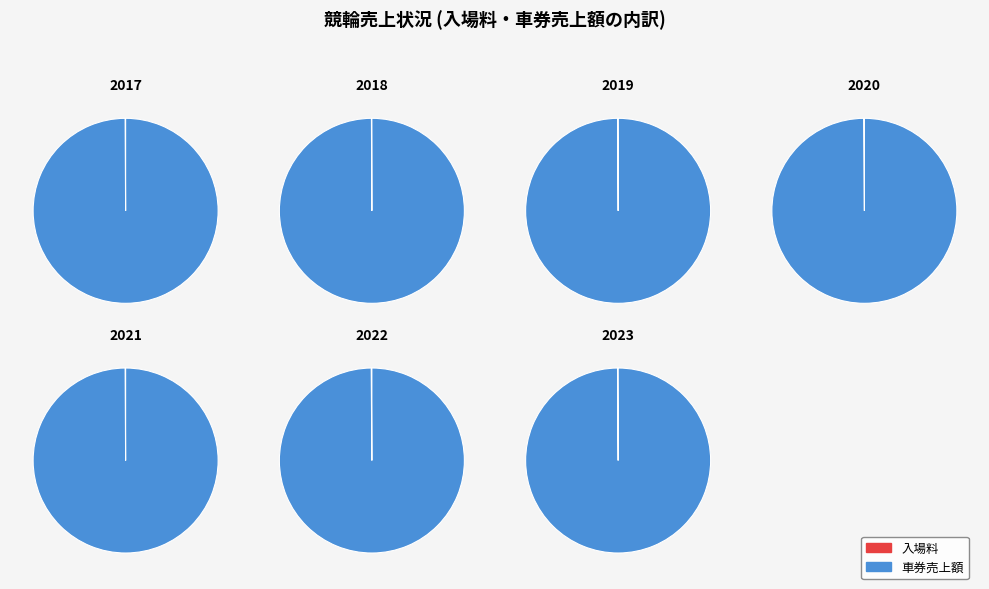

What is the total percentage of 2021 and 2023?

37.3%